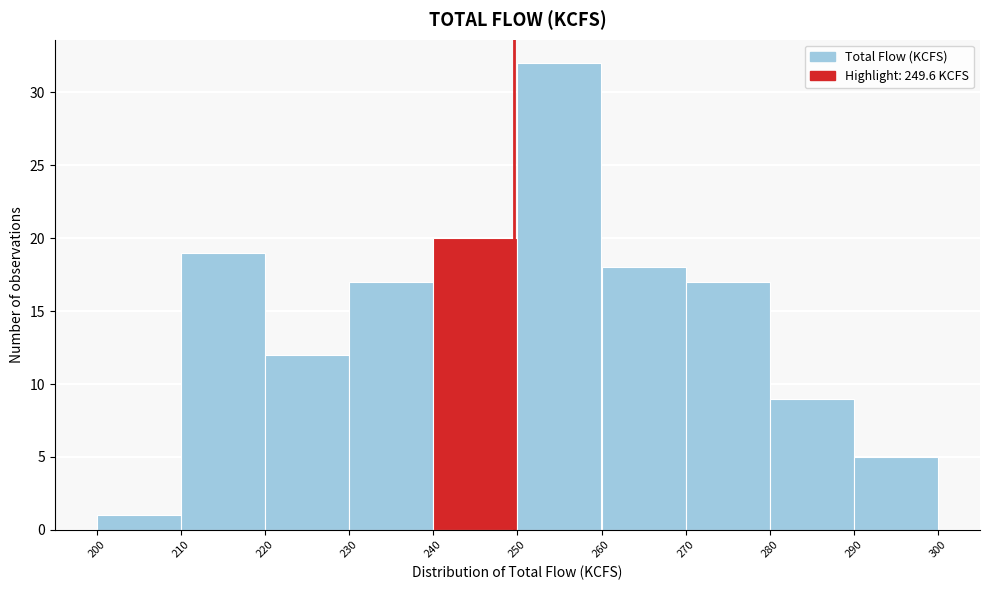

How tall is the bar that spans 270 to 280 on the x-axis? The values are not printed on the chart, so give them approximately, as read against the axis.

17